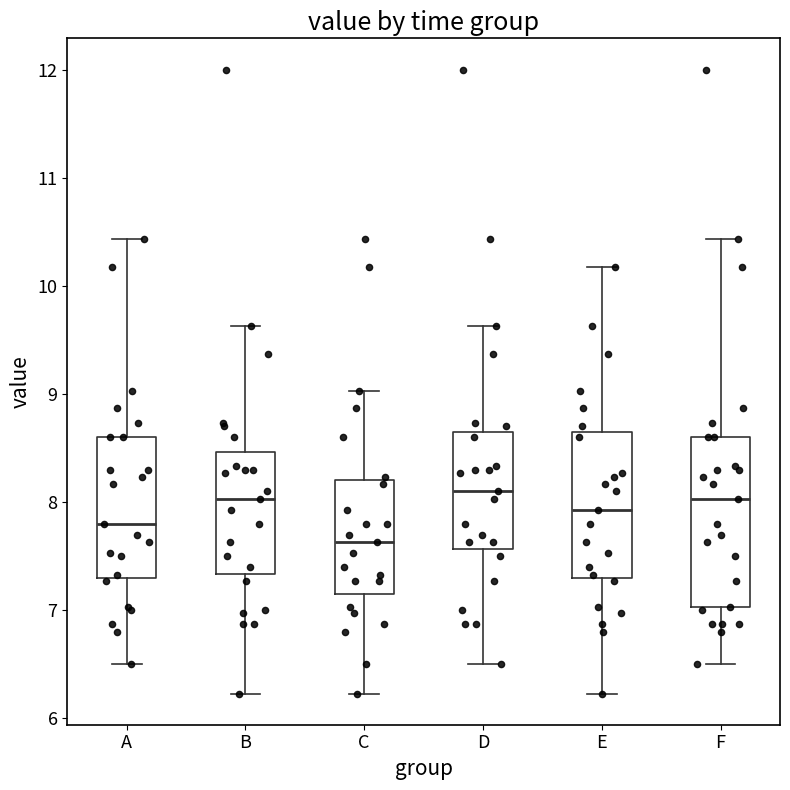

Where does the median line of the box for A sit on the y-axis? The values are not printed on the chart, so give them approximately, as read against the axis.

7.8